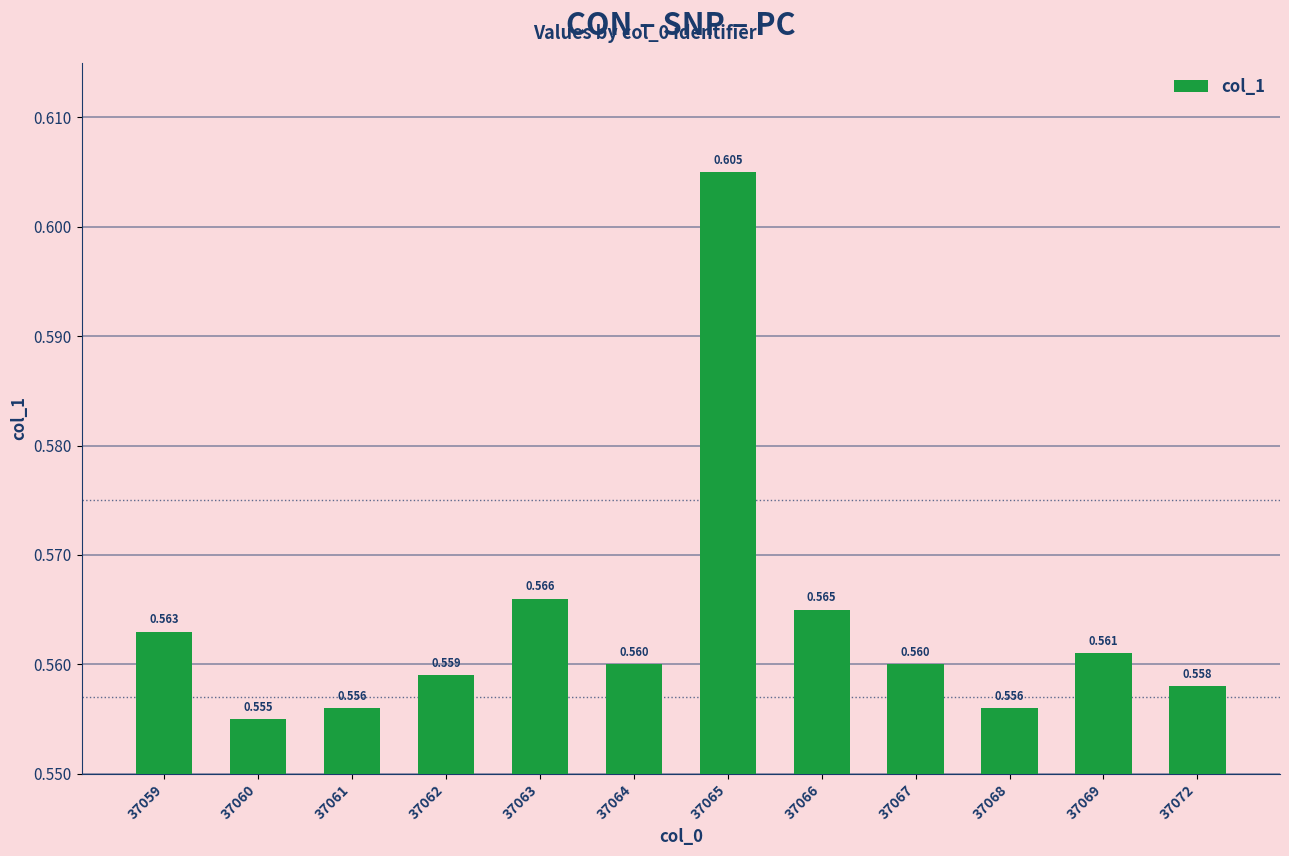

What is the average value?

0.6